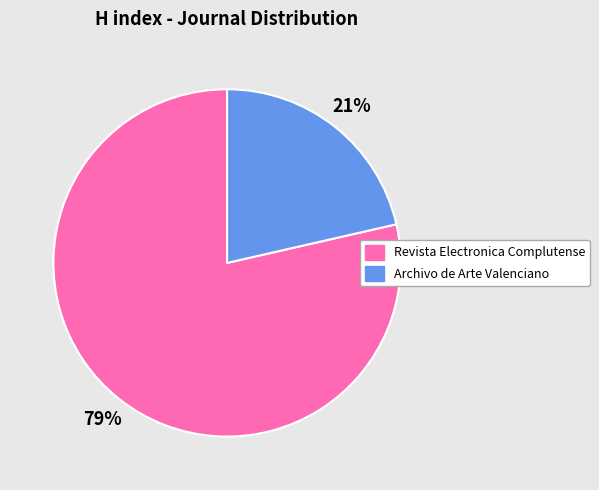

Count the number of slices in the pie.

2